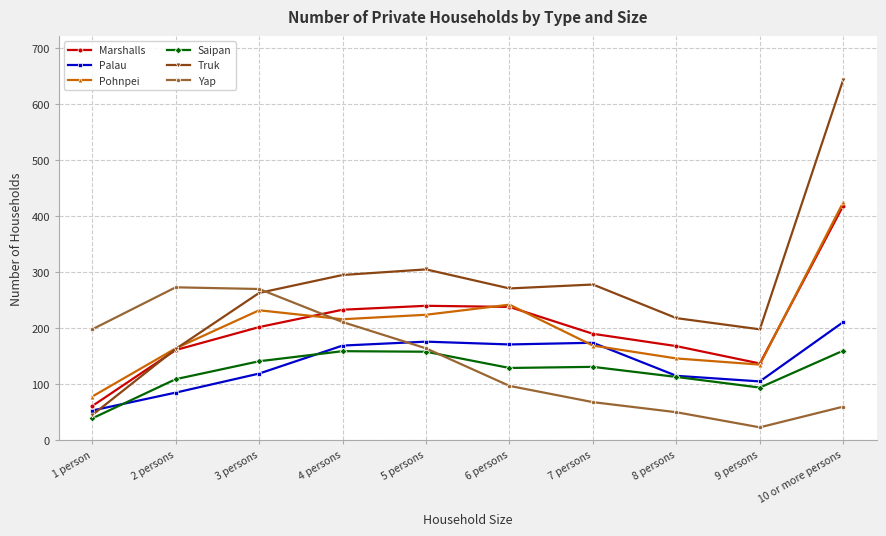

Does the chart display data point markers on the line(s)?

Yes